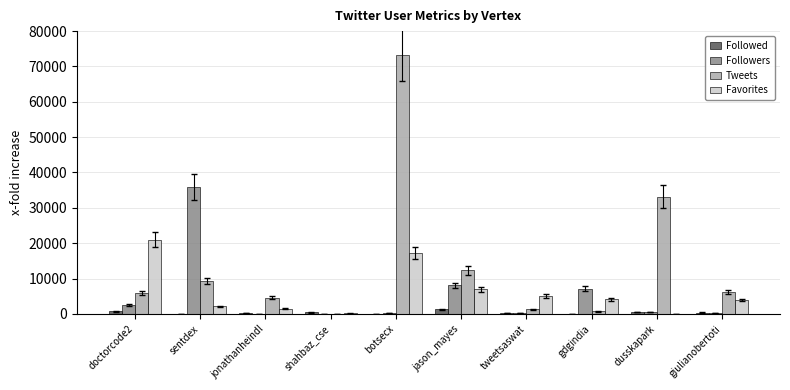

What is the greatest value displayed?

73171